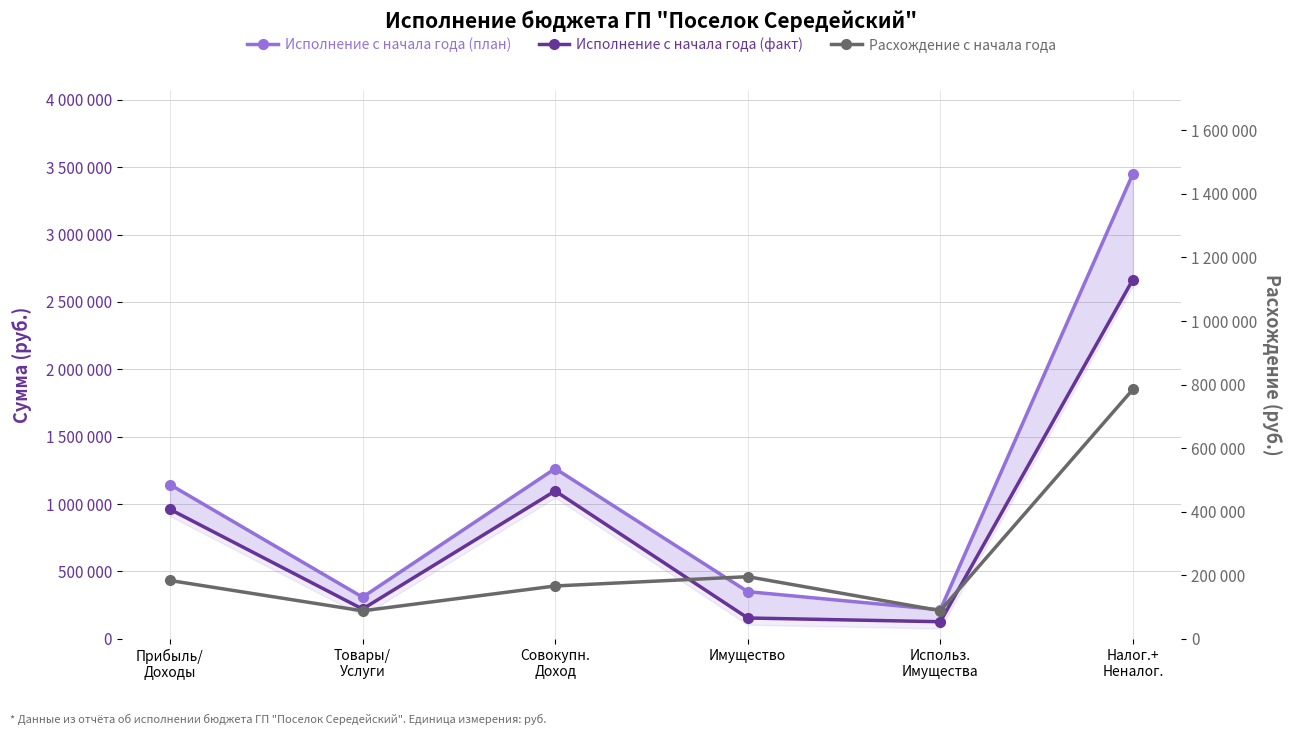

At which label does Расхождение с начала года first exceed 183526?

Прибыль/
Доходы